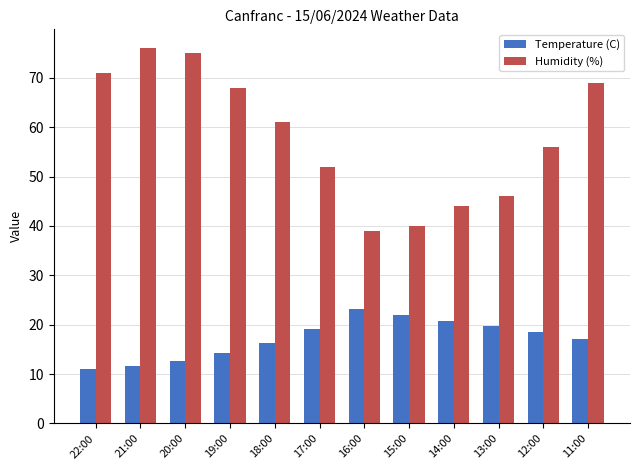

What is the difference between the highest and lowest values at 15:00?

18.0